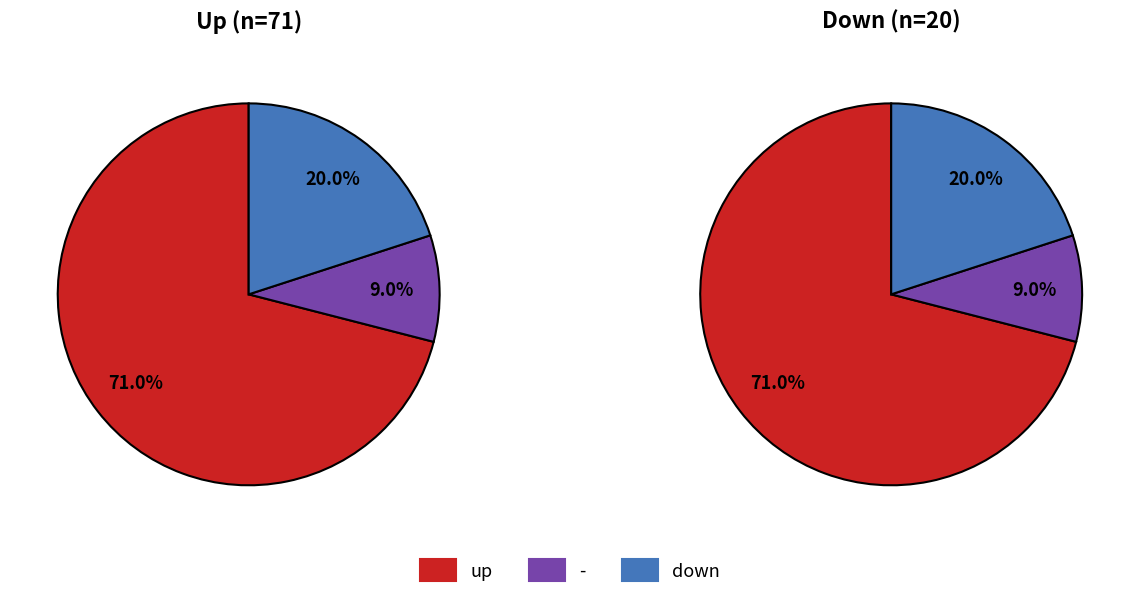

Which category has the smallest portion of the pie?

-